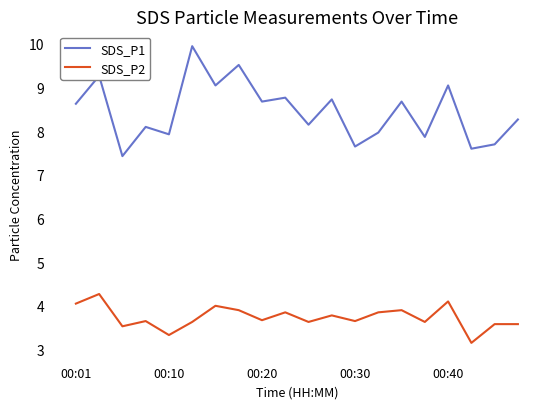

What is the difference between the maximum and minimum values in the SDS_P2 series?

1.1